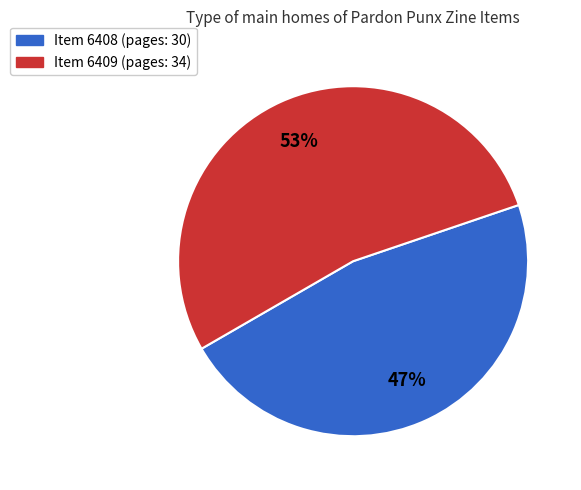

To the nearest percent, what is the average slice percentage?

50%